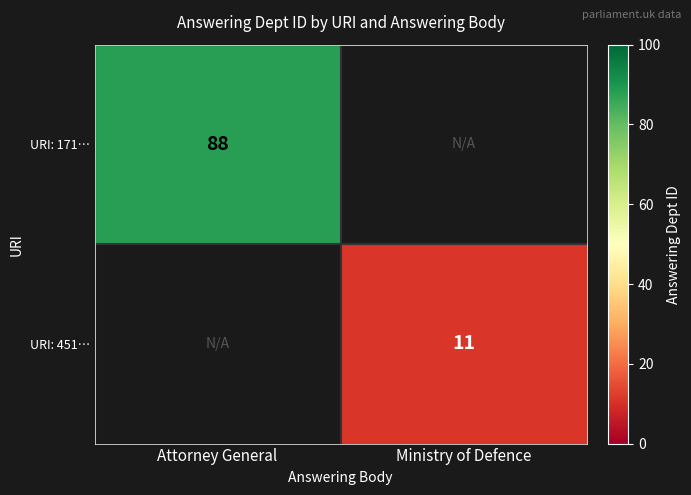

Is it true that URI: 451… equals 11 at Ministry of Defence?

True